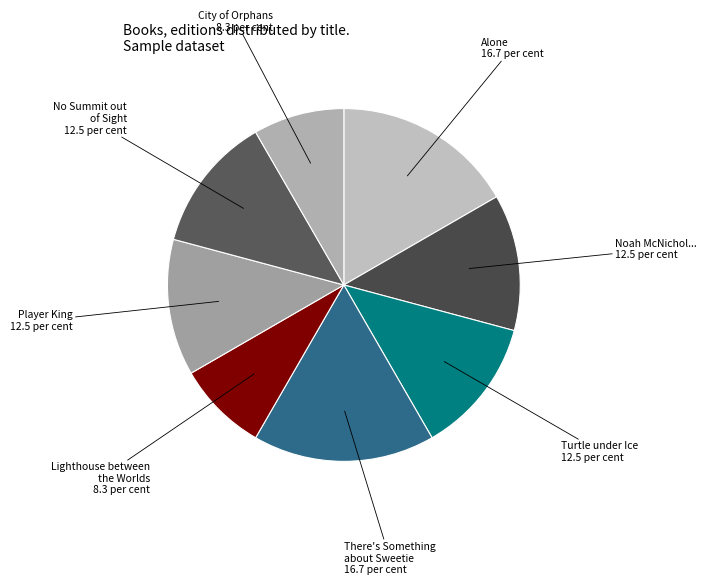

How many slices are in this pie chart?

8